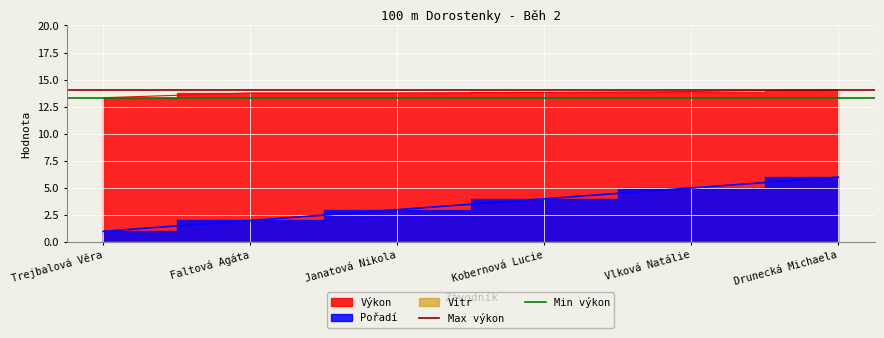

Where is Max výkon nearest to the value 14?

Trejbalová Věra